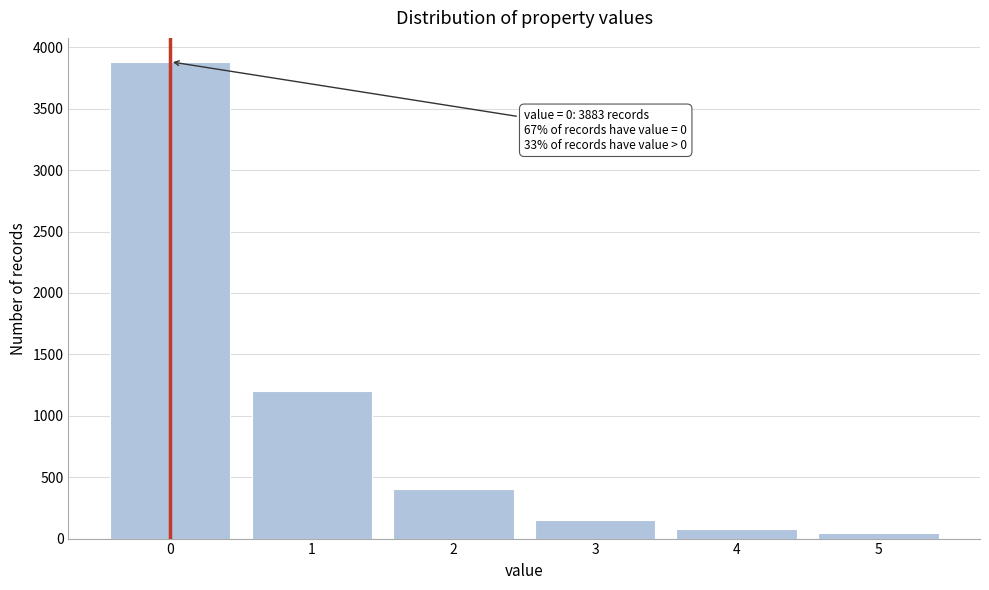

Reading left to right, extract all data points from this chart.

3883	1200	400	150	80	49